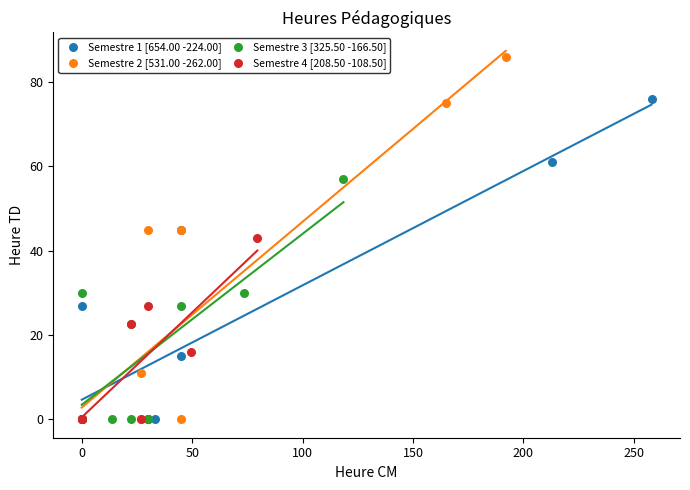

Which series reaches the maximum Y coordinate?

Semestre 2 [531.00 -262.00]